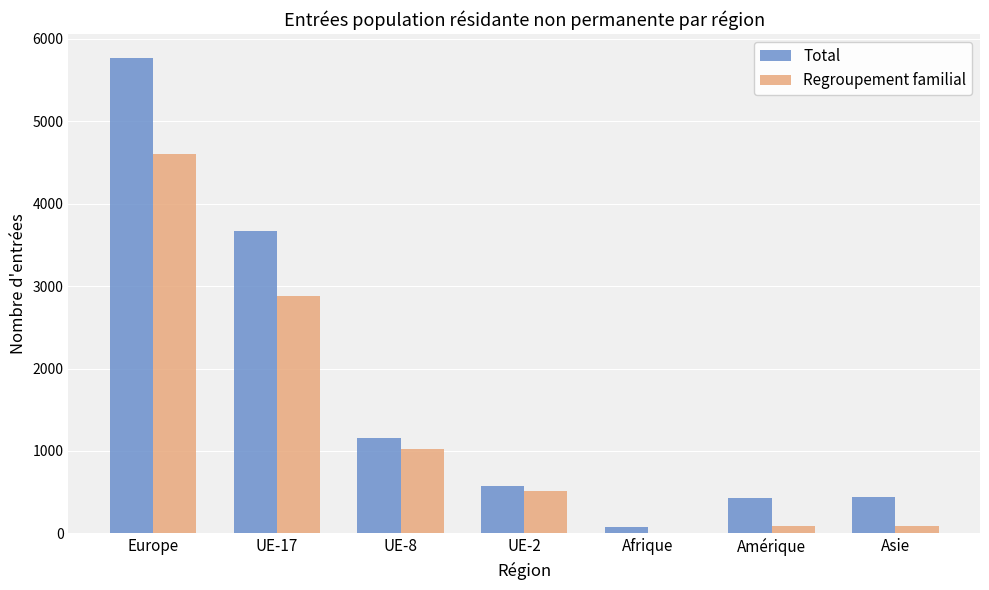

What is the sum of all Total values?

12125